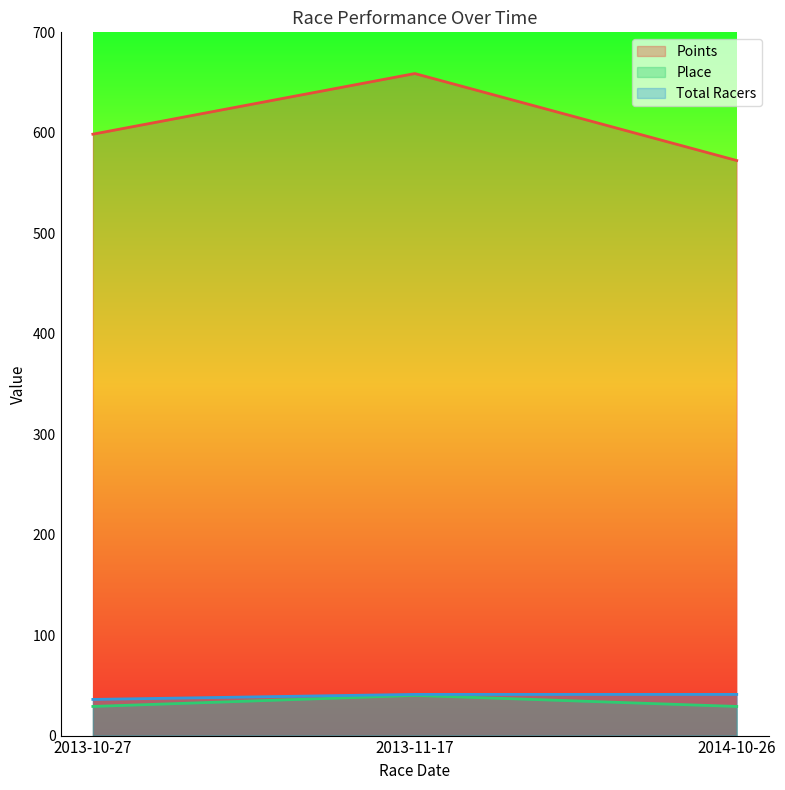

The Points series shows 251.0 at 2013-11-17. True or false?

False